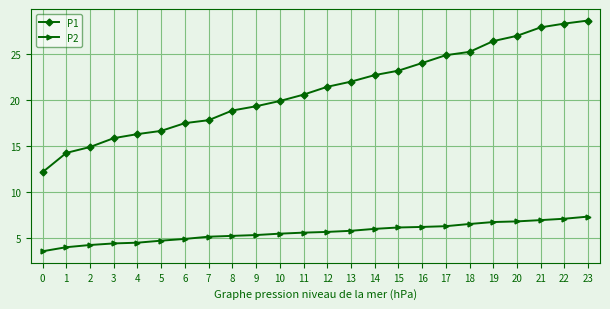

What is the sum of all P1 values?

506.1